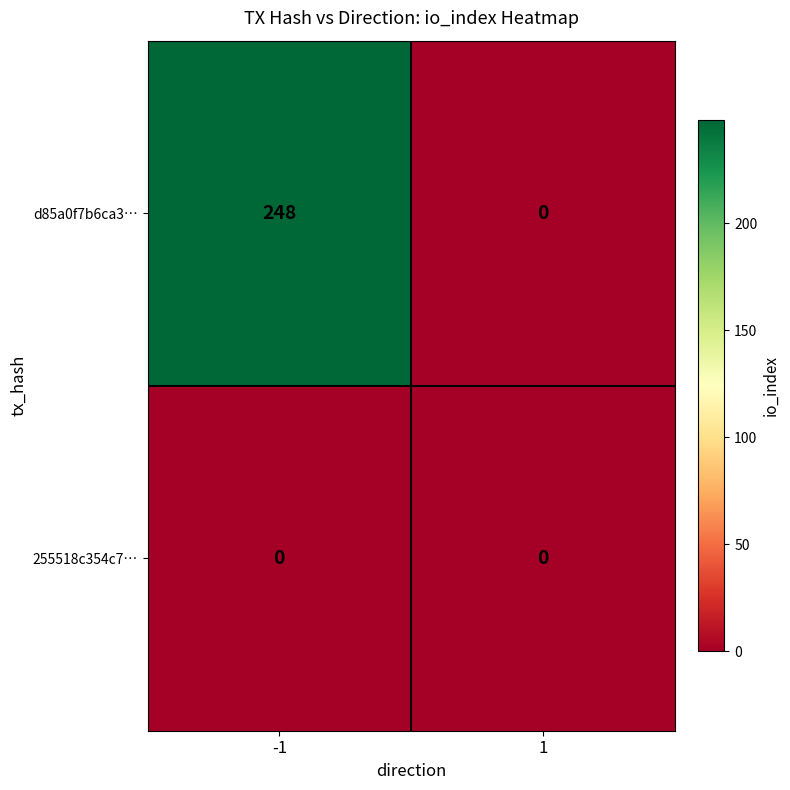

What is the greatest value displayed?

248